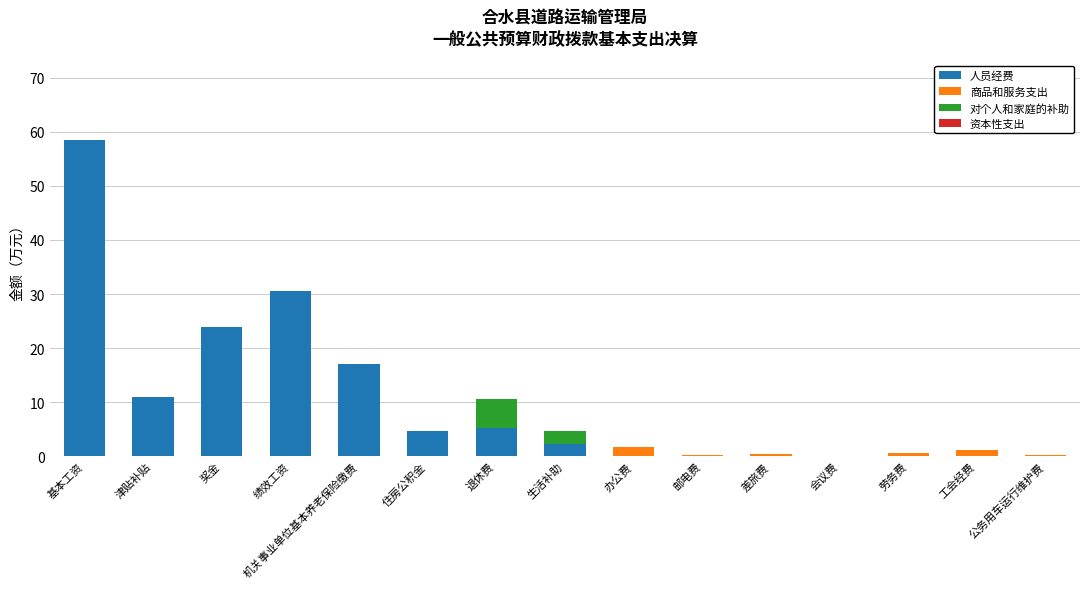

Are the bars grouped side by side (vs. stacked)?

No